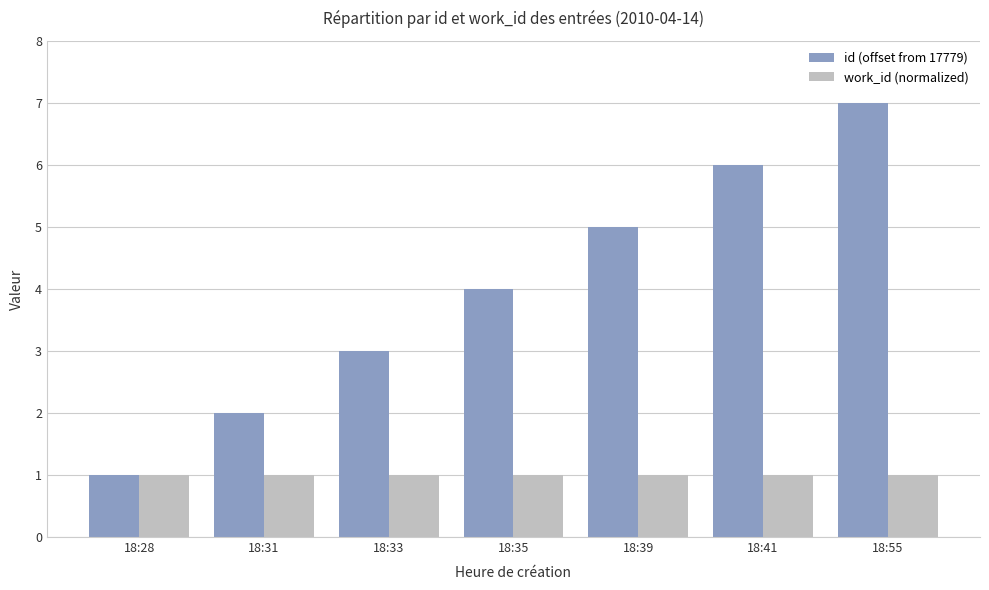

What is the total value across all series at 18:39?

6